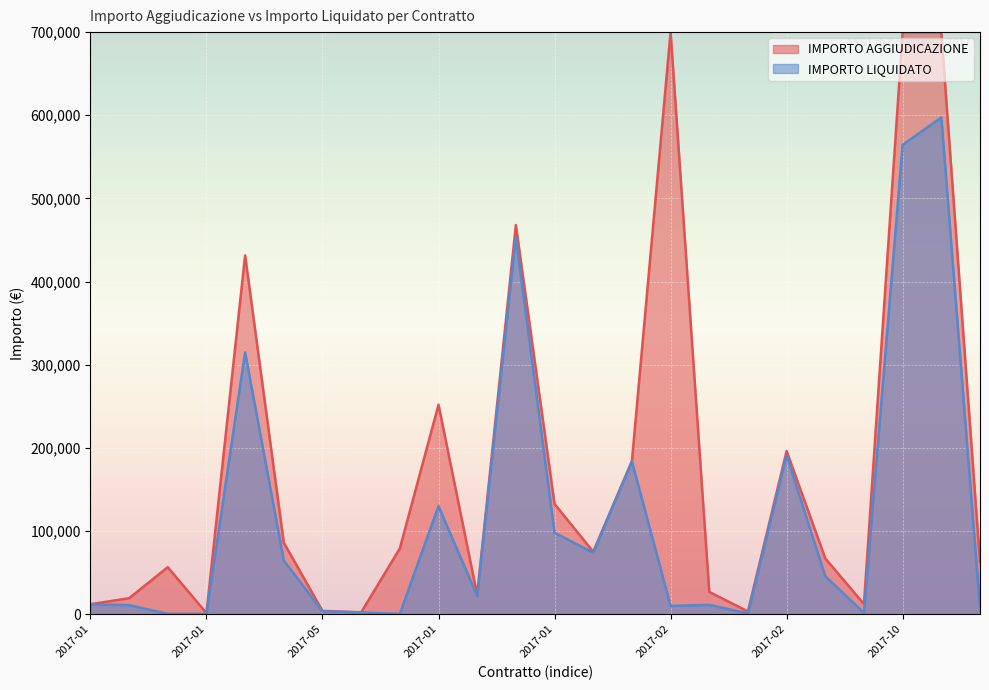

What value does the data have at 2017-01?

130004.1